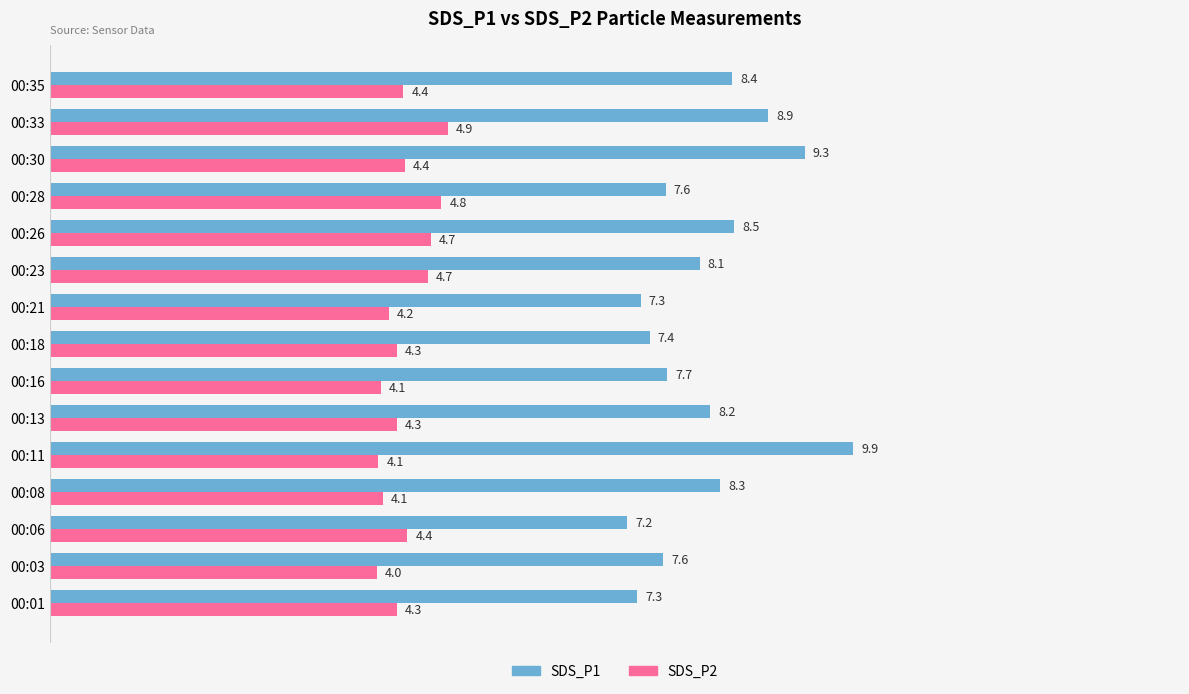

At which label does SDS_P2 reach its minimum?

00:03